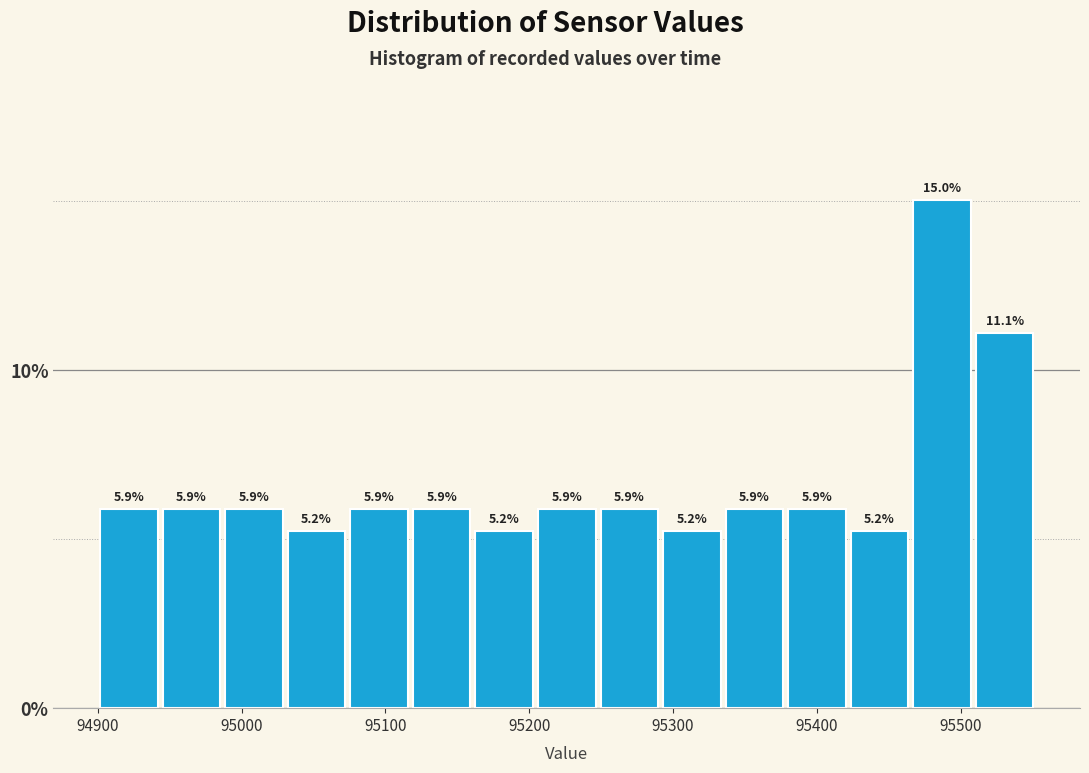

What is the height of the bar covering 95510 to 95550 on the x-axis? The bar edges are not printed on the chart, so give them approximately, as read against the axis.

11.1